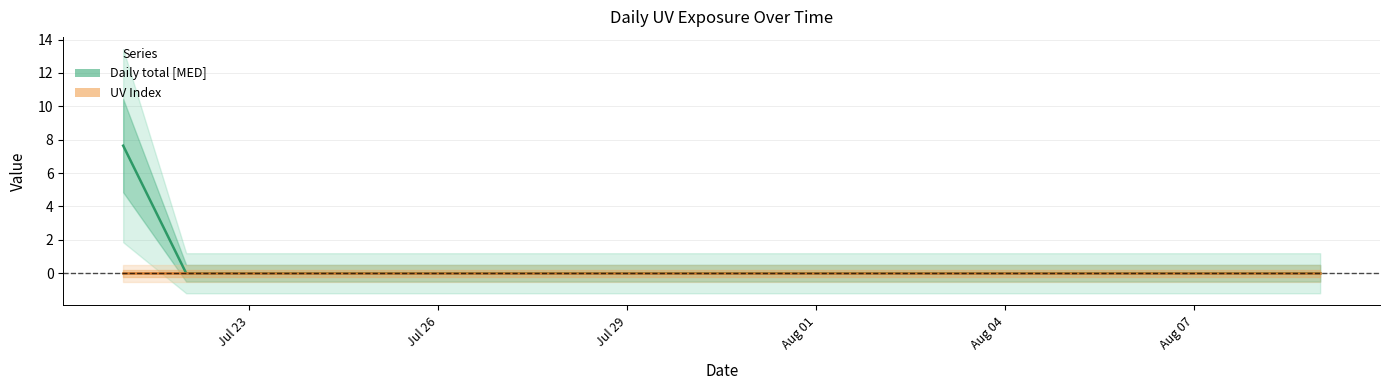

What are all the series names shown in the legend?

Daily total [MED], UV Index